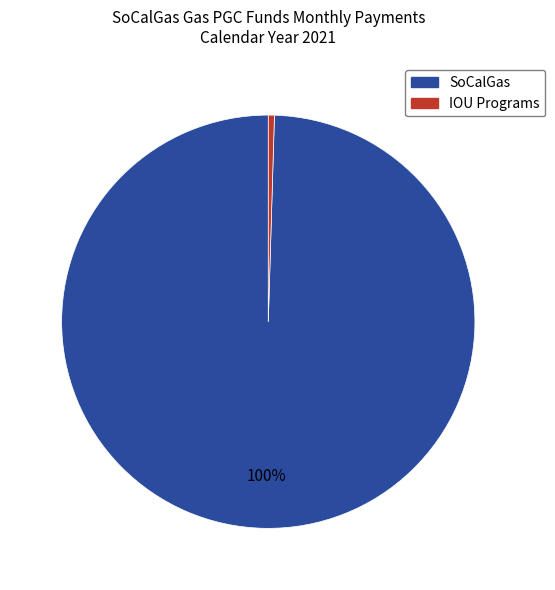

Is there any slice that represents more than half of the pie?

Yes